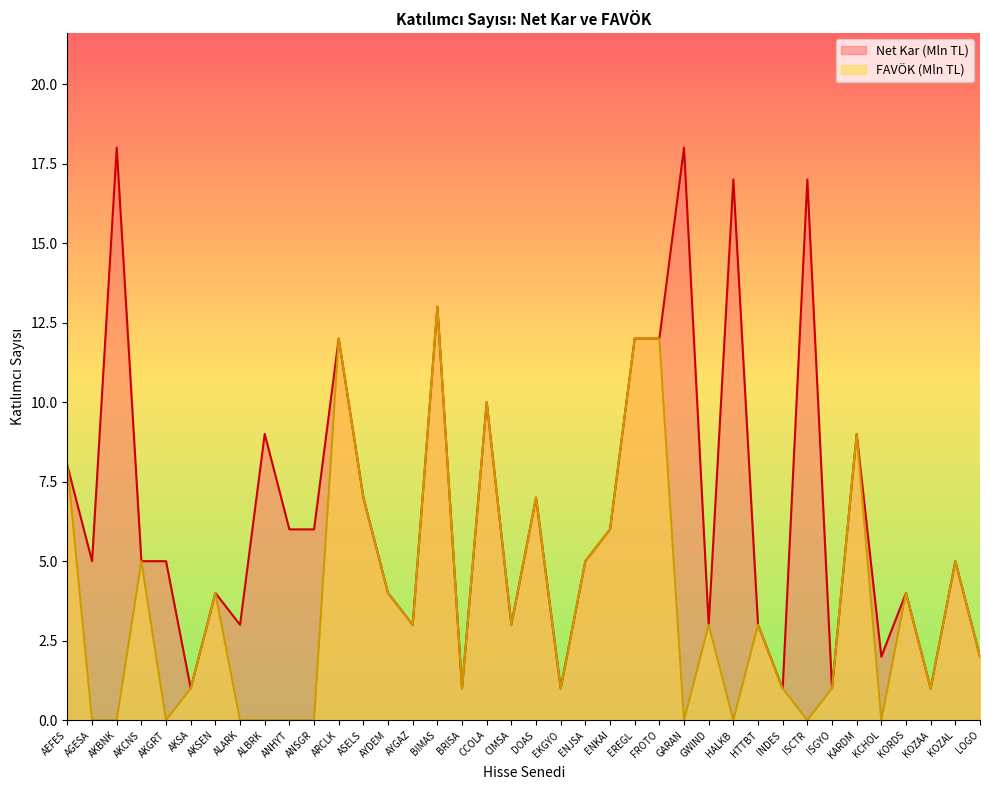

Between AKSEN and CCOLA, which series saw the biggest shift?

Net Kar (Mln TL)